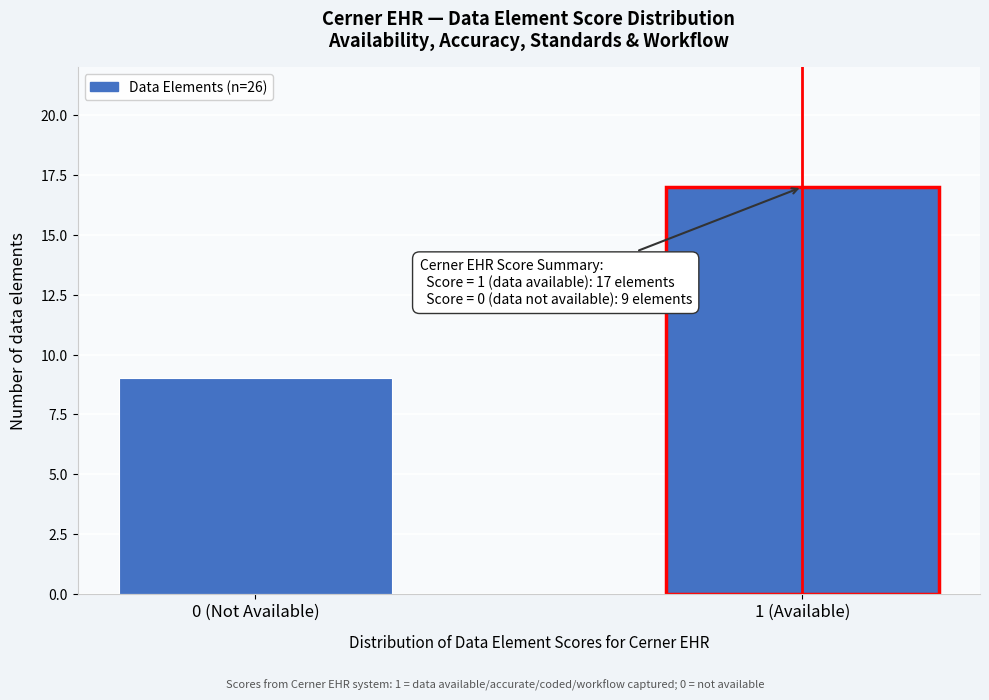

Reading right to left, extract all data points from this chart.

1 (Available)=17	0 (Not Available)=9